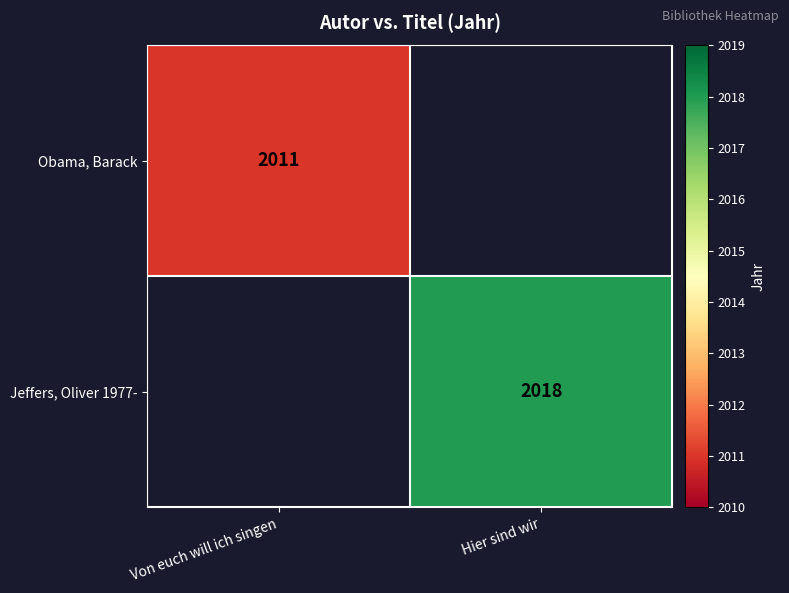

Which label corresponds to the smallest value in the chart?

Von euch will ich singen